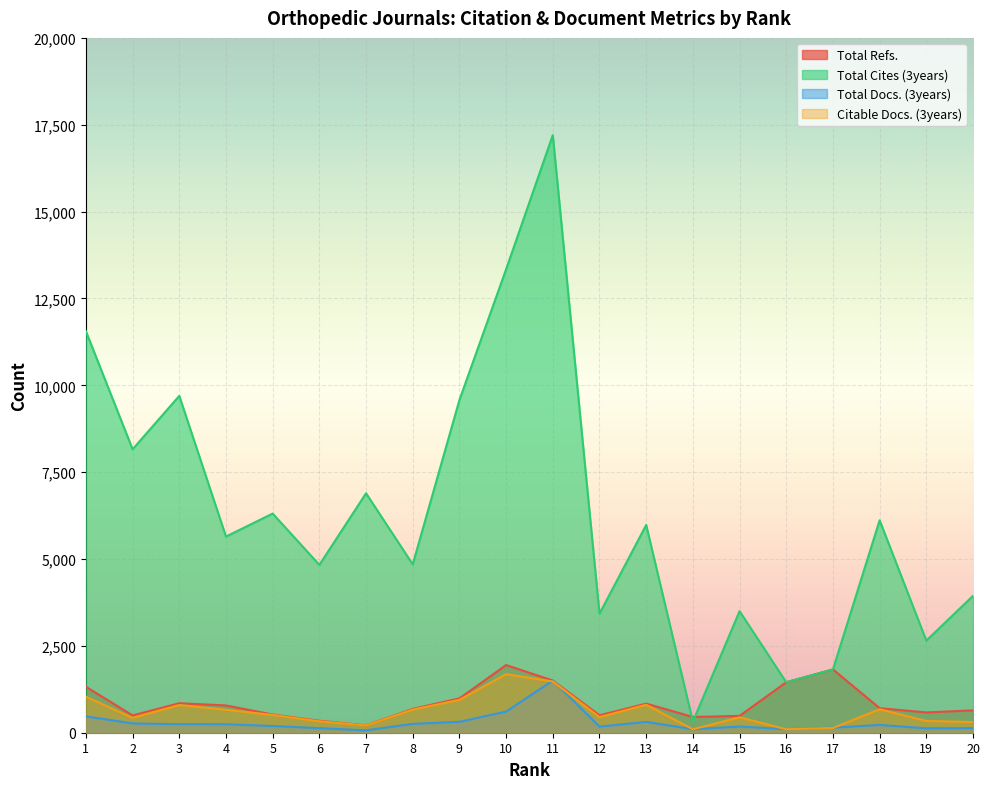

True or false: Citable Docs. (3years) has more than 2 interior local peaks.

True